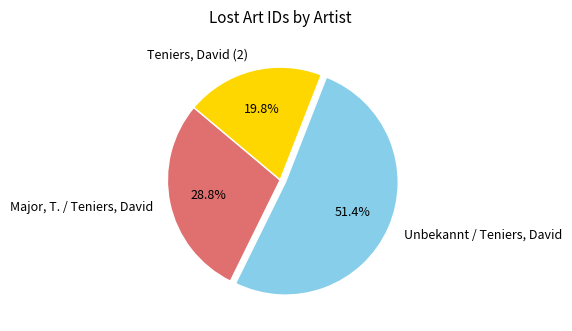

Rank the categories by value from highest to lowest.

Unbekannt / Teniers, David, Major, T. / Teniers, David, Teniers, David (2)